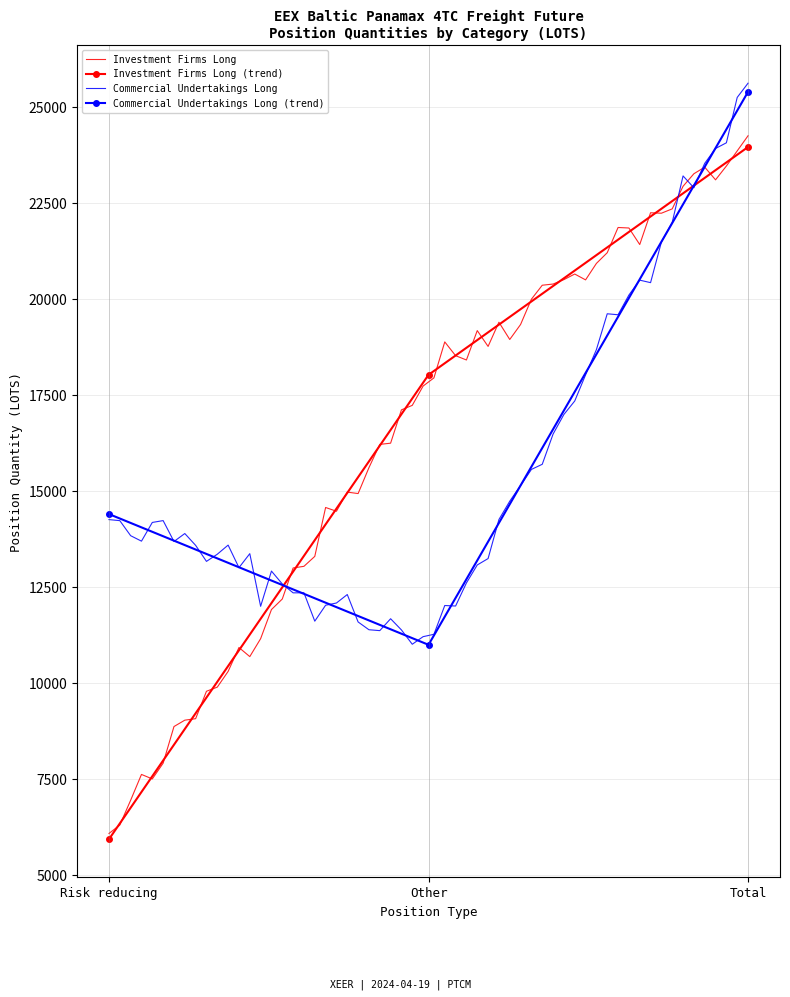

List the labels in order of Commercial Undertakings Long value, largest first.

Total, Risk reducing, Other